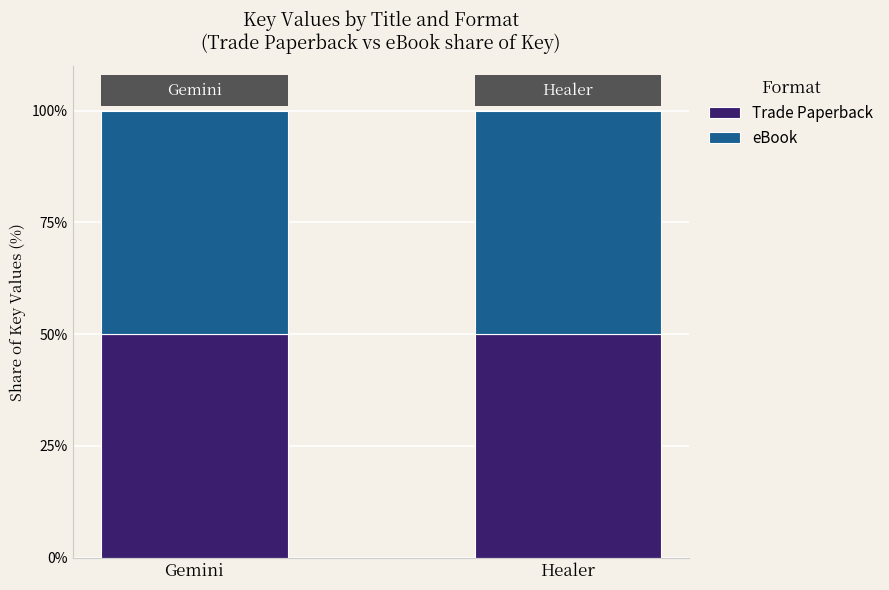

What is the total value across all series at Healer?

90118052